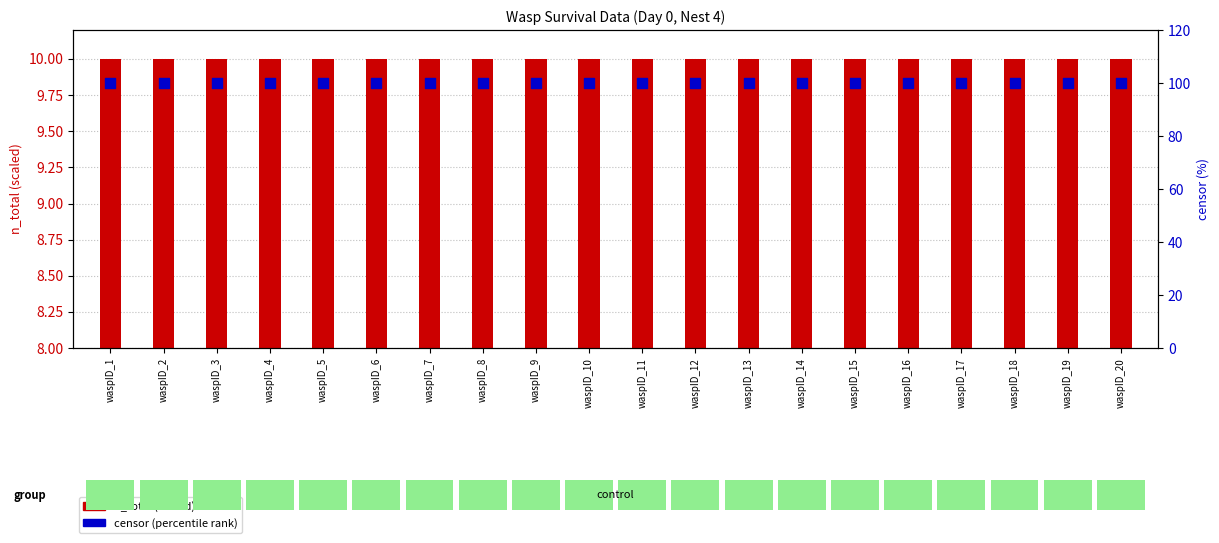

At which category is the sum across all series the highest?

waspID_1